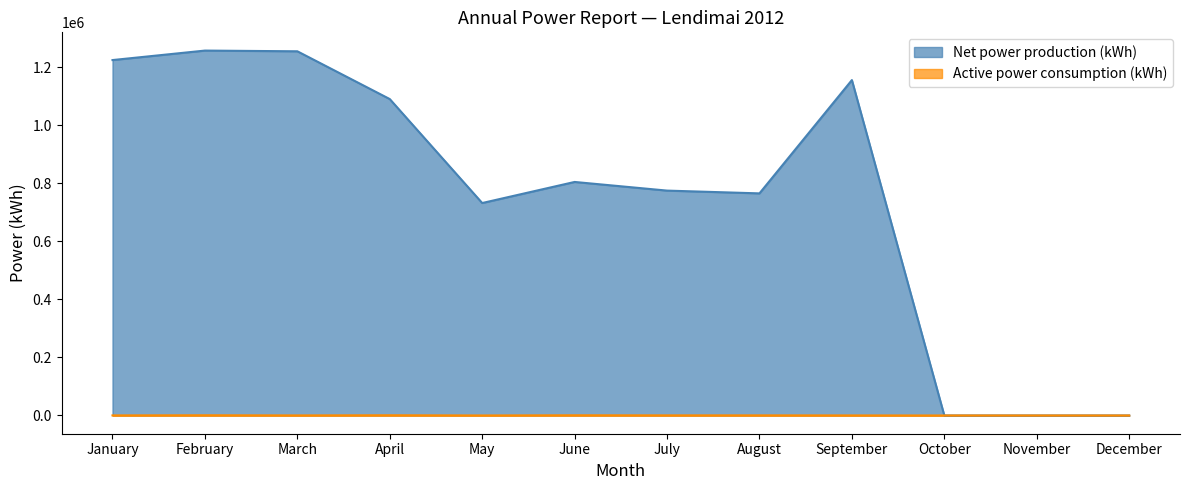

Where is the first local minimum for Net power production (kWh)?

May